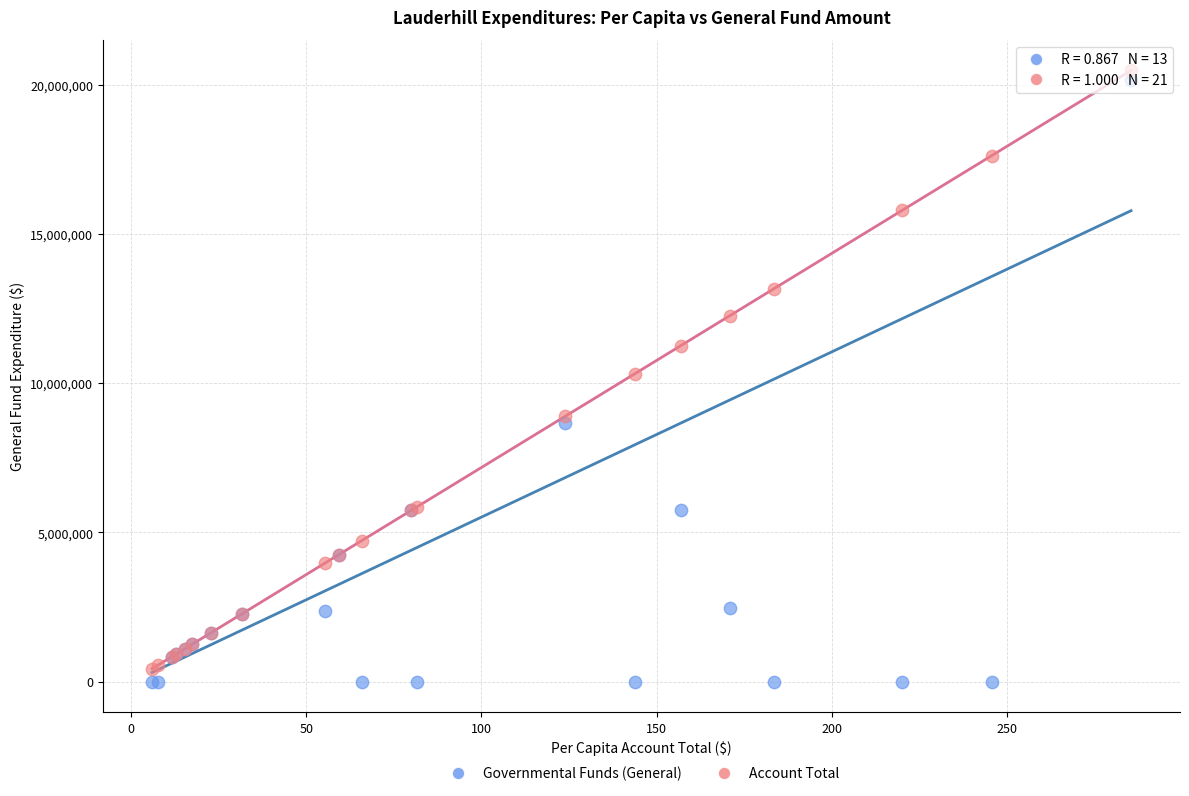

Which series has the largest Y range (max minus min)?

Governmental Funds (General)